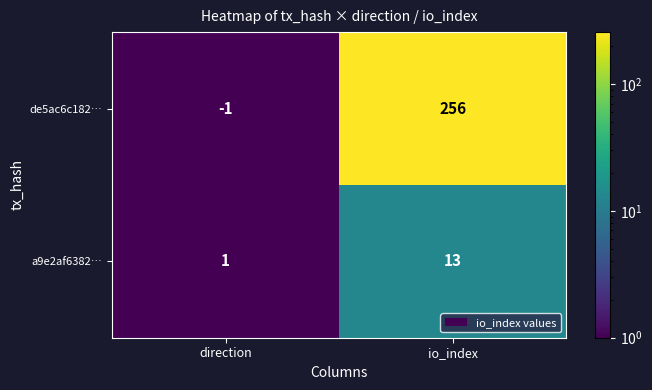

Rank the series by their average value, from lowest to highest.

a9e2af6382…, de5ac6c182…